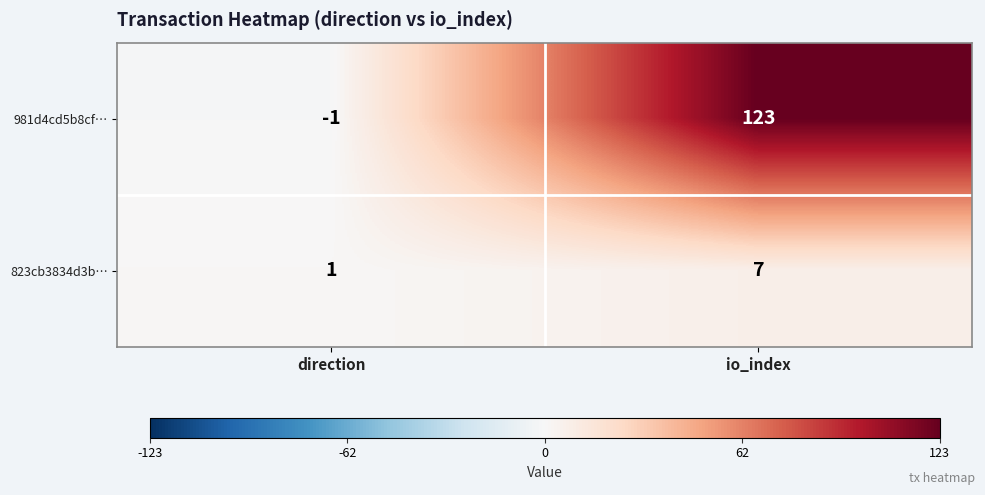

How many negative values does the 981d4cd5b8cf… series have?

1